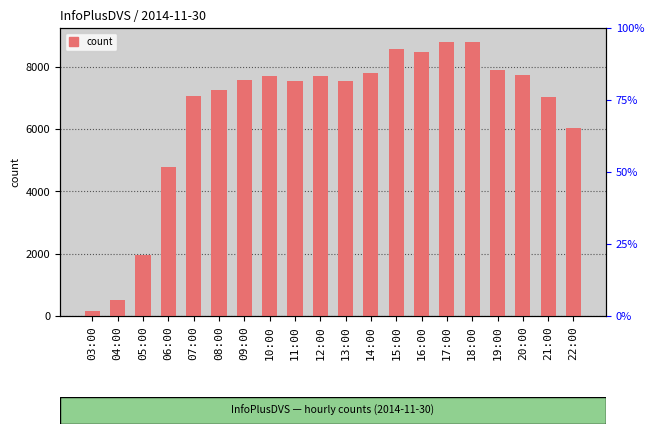

What is the average value?

6544